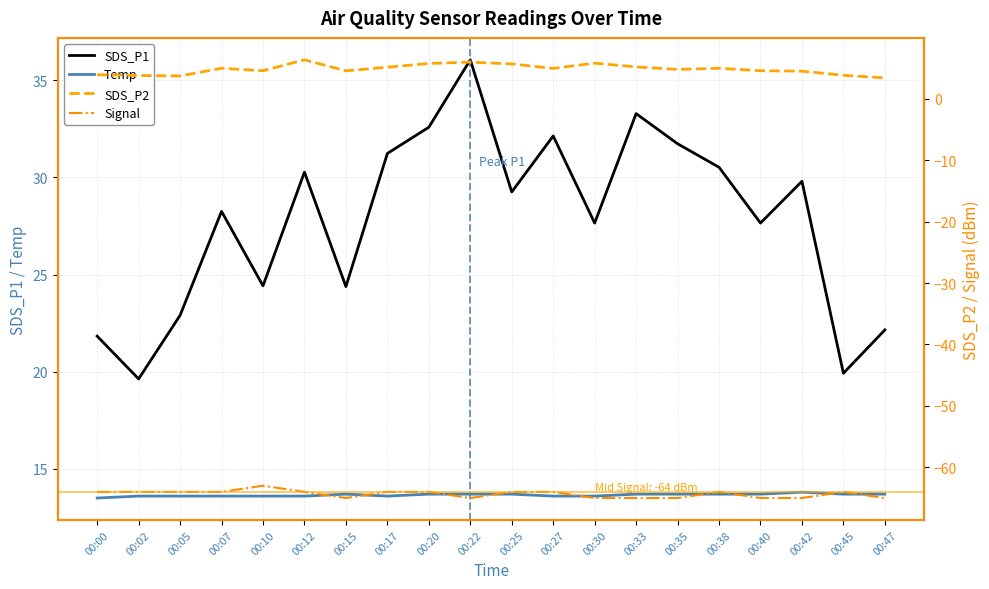

Is it true that SDS_P2 equals 6.1 at 00:10?

False